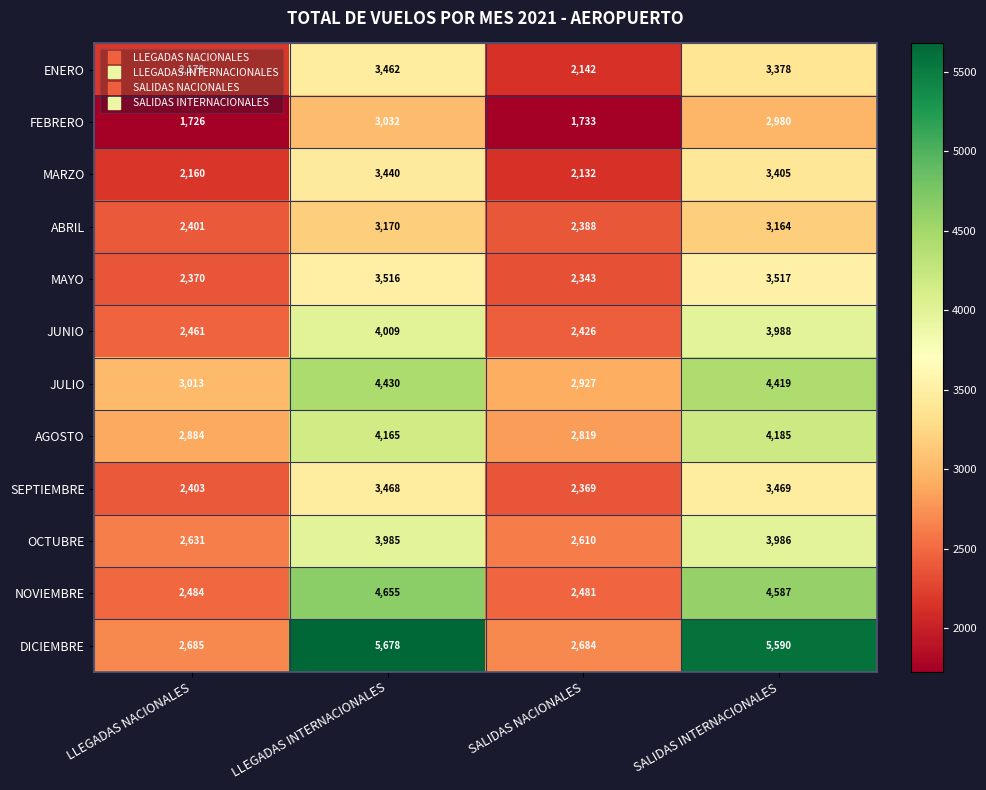

Where is JUNIO nearest to the value 3217?

LLEGADAS NACIONALES